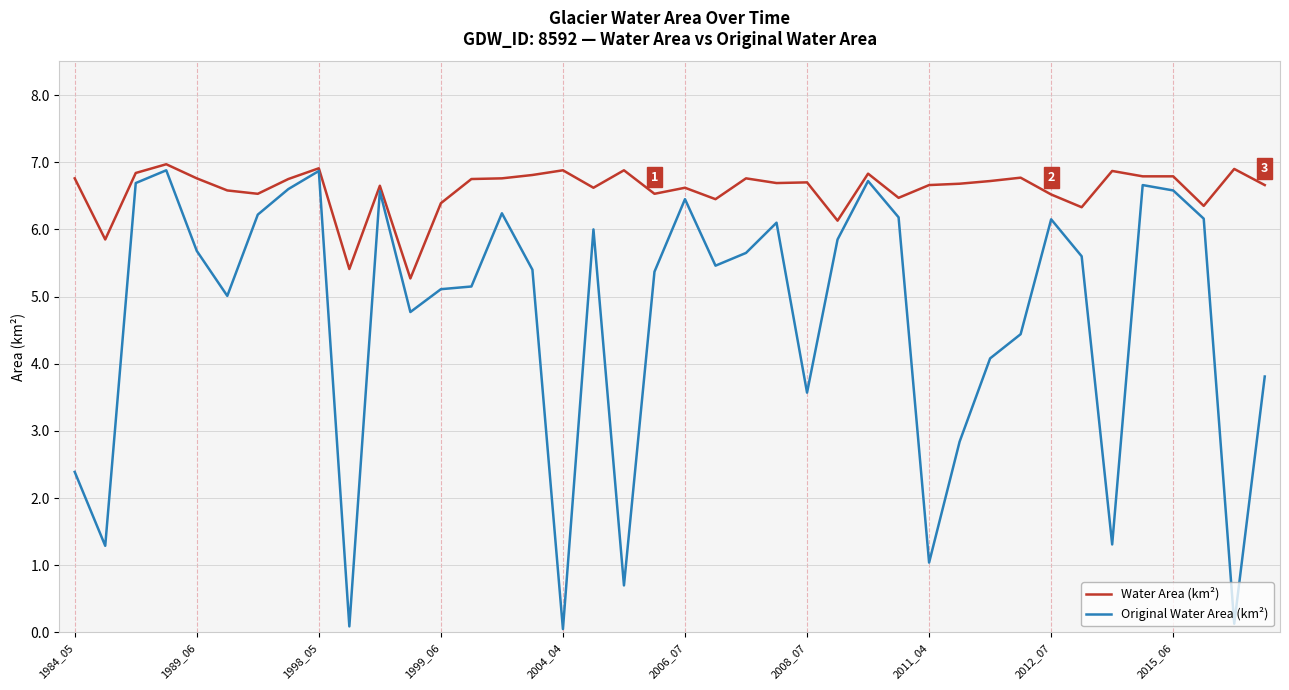

What is the maximum value for Original Water Area (km²)?

6.9